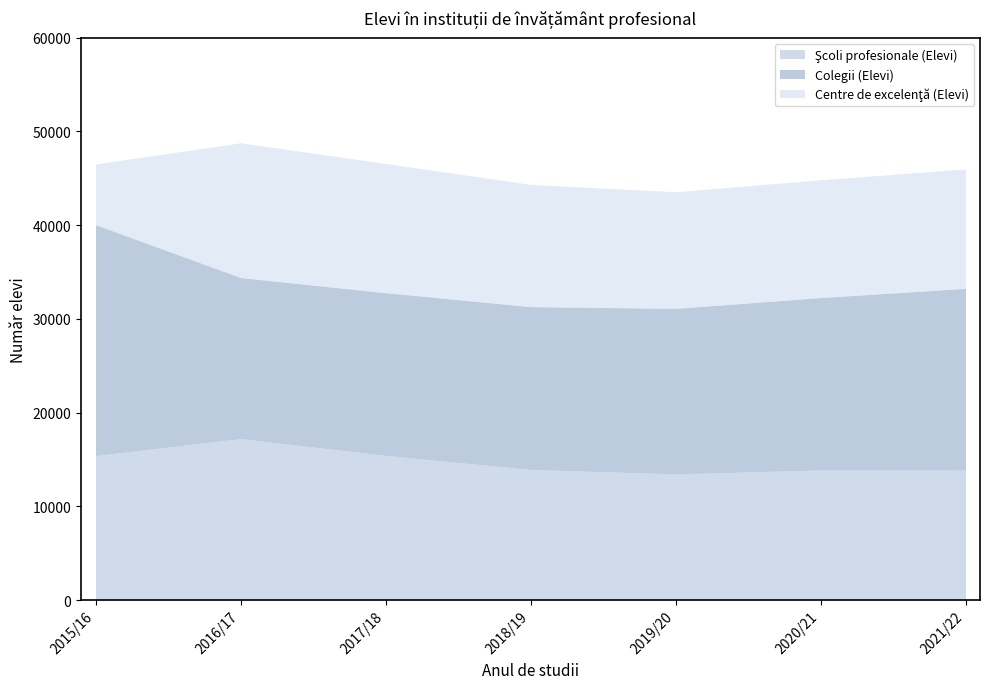

Which series has the largest total across all categories?

Colegii (Elevi)